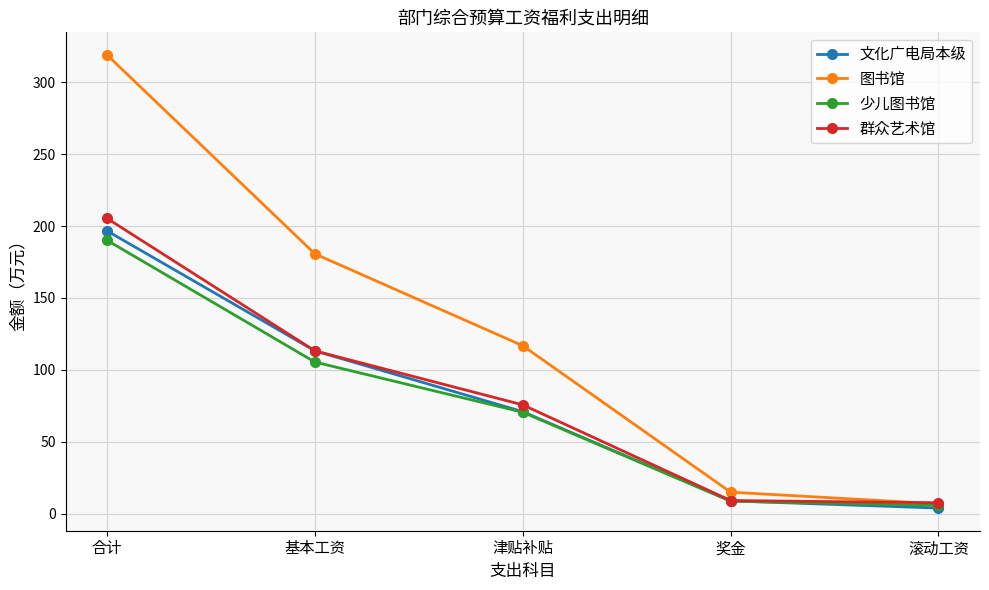

Is it true that 少儿图书馆 equals 25.8 at 基本工资?

False